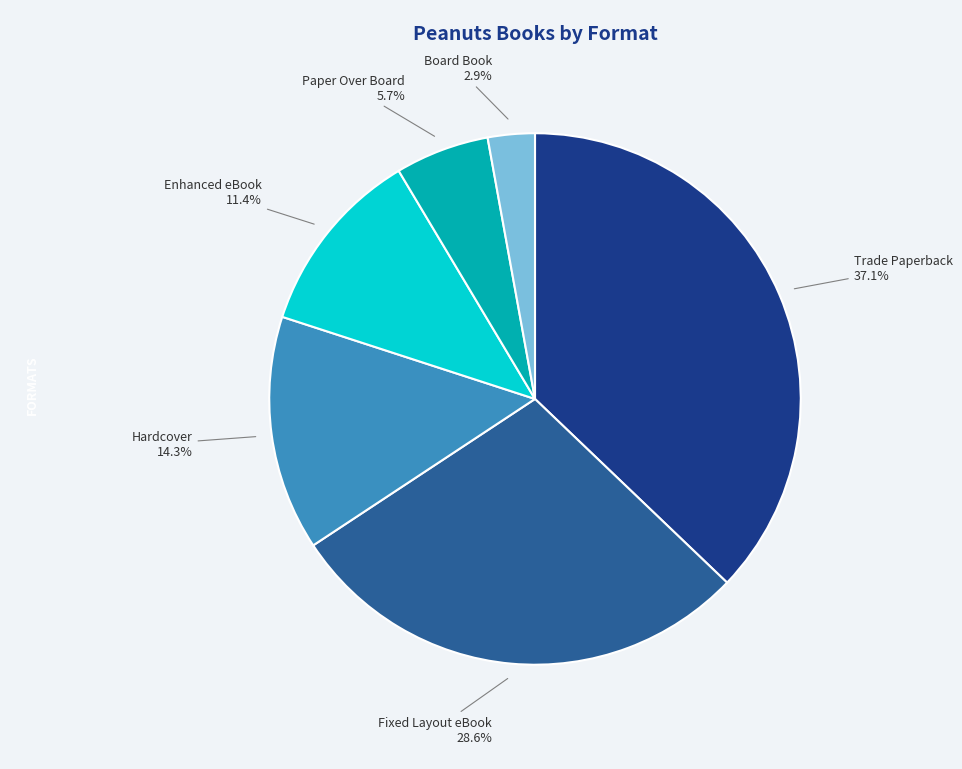

Does any single category account for the majority?

No